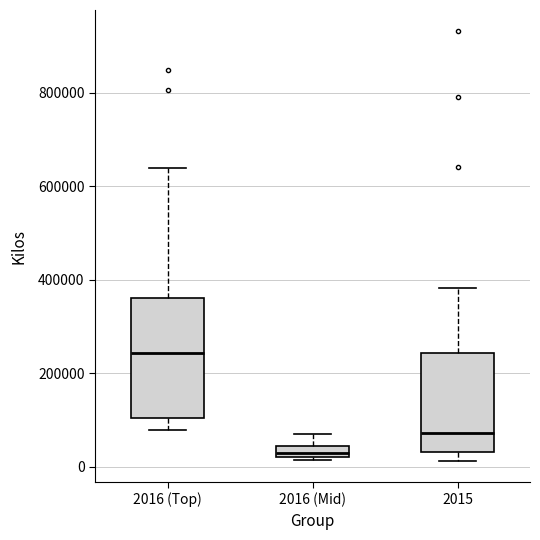

Comparing the boxes themselves (not the whiskers), which one is the tallest?

2016 (Top)